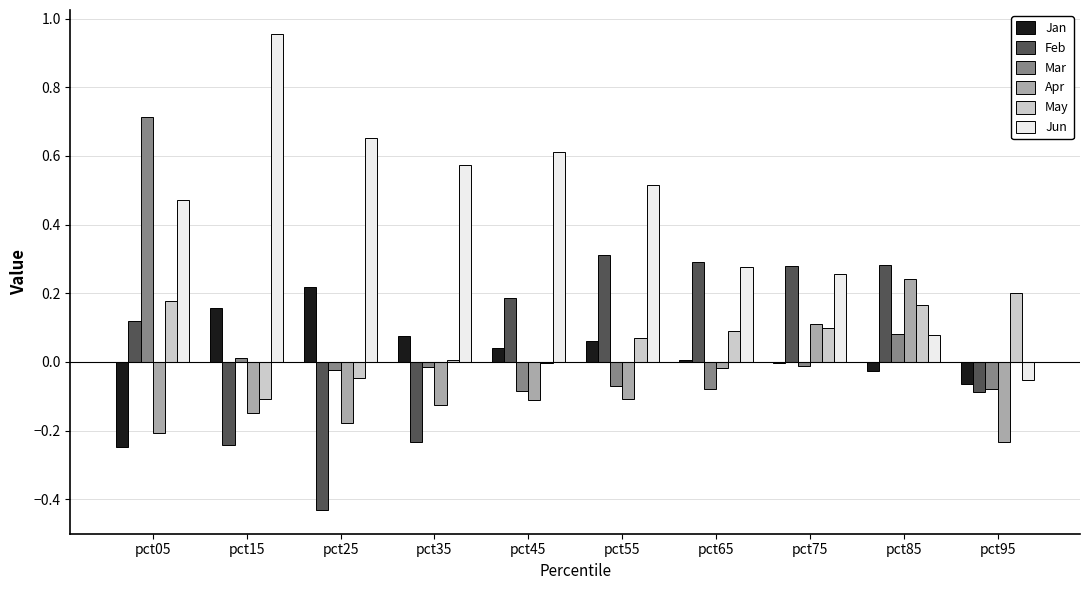

The value of Feb at pct05 is 0.1. True or false?

True